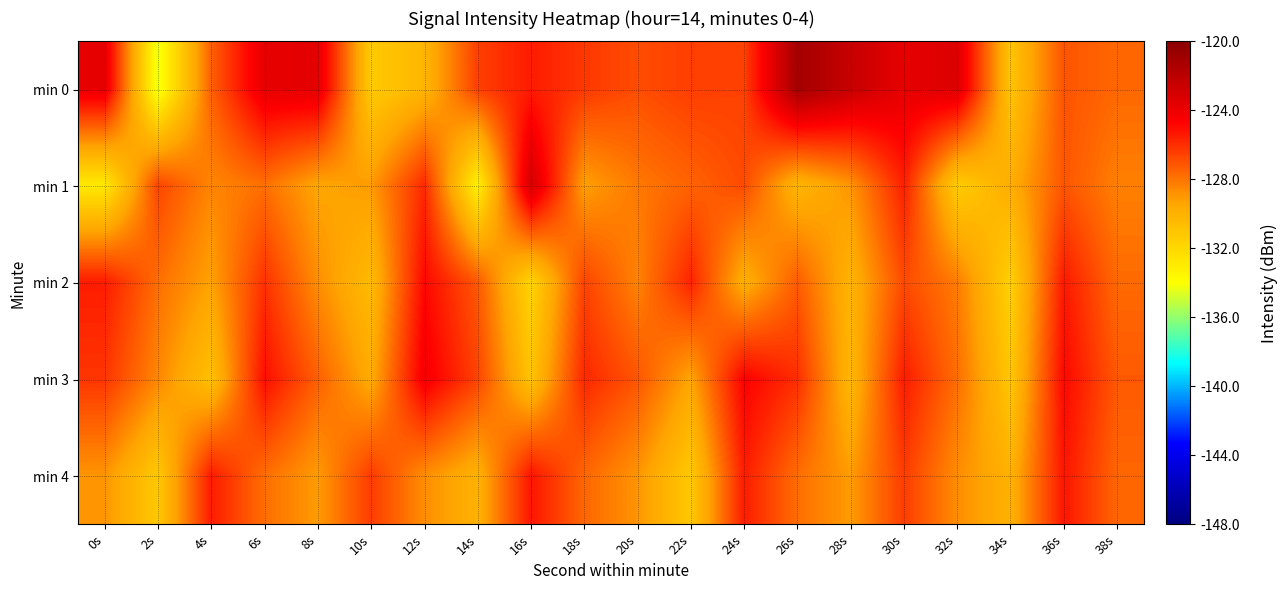

Which series changed the most between 22s and 34s?

min 2